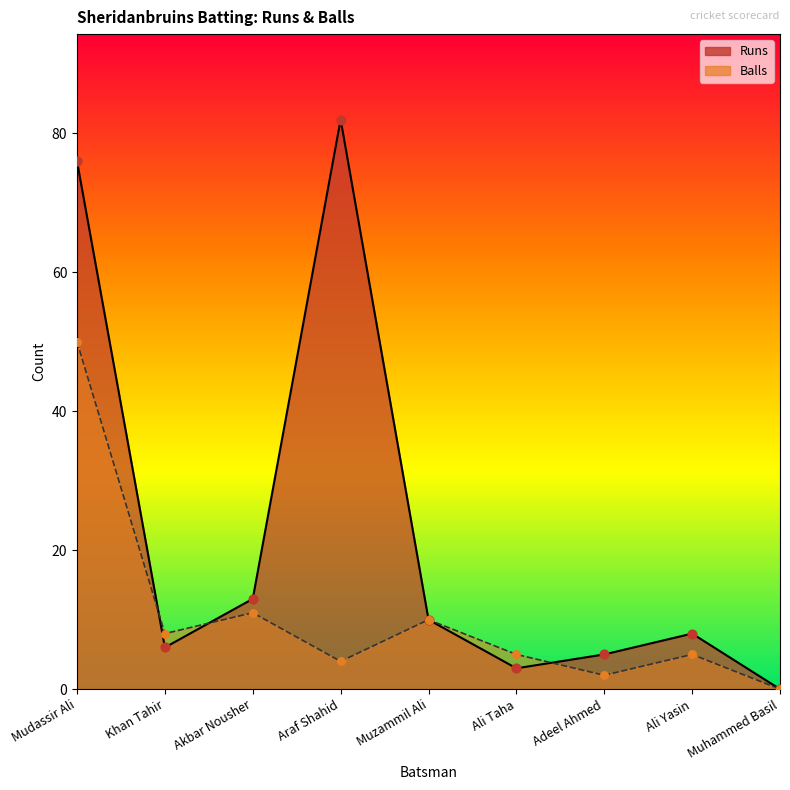

Which series reaches the maximum Y coordinate?

Runs